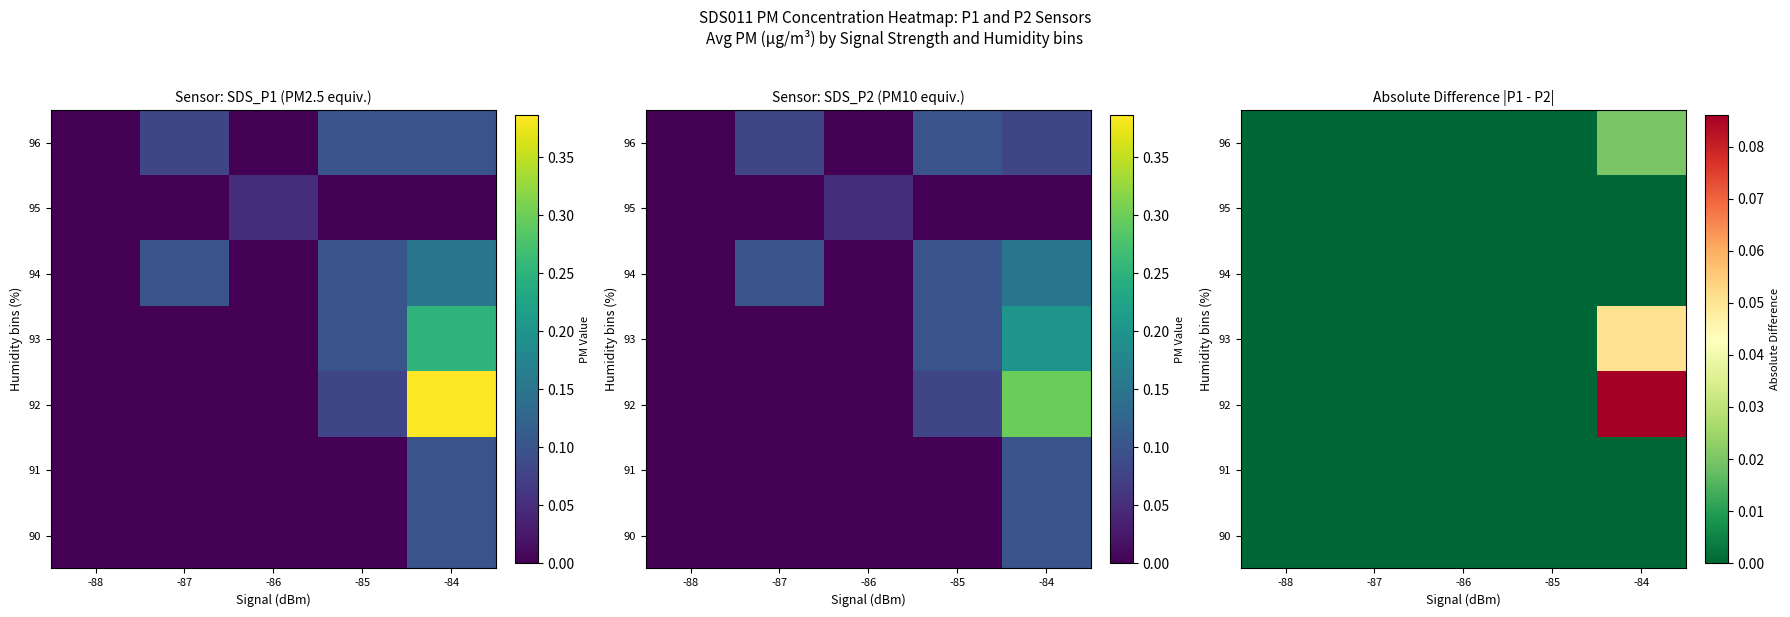

Is the value of 90 at -85 greater than the value of 93 at -88?

No